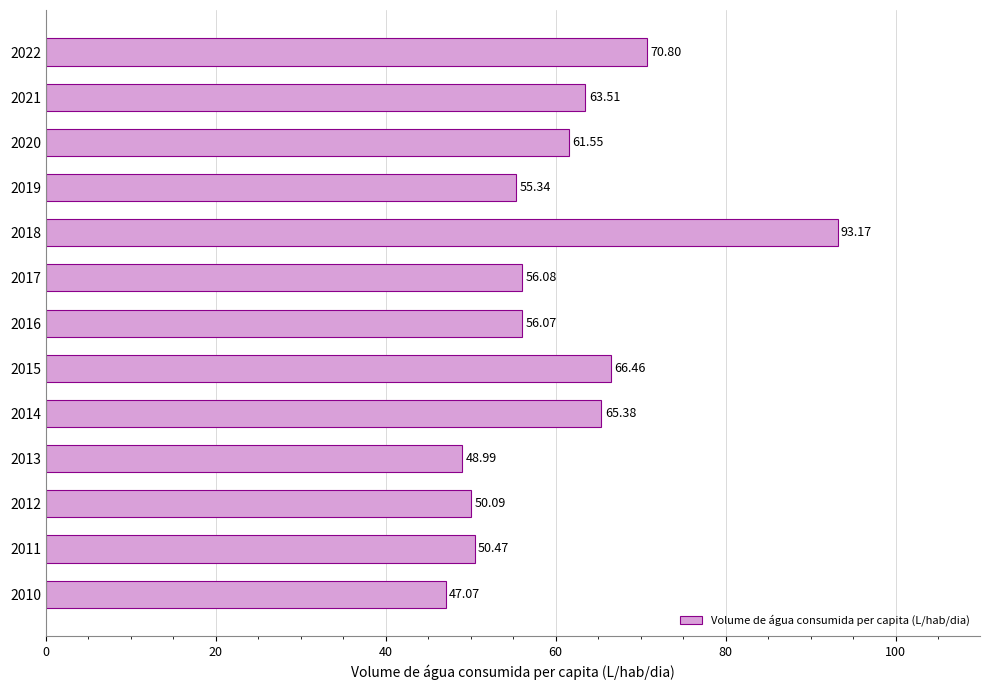

What is the maximum value shown in the chart?

93.2